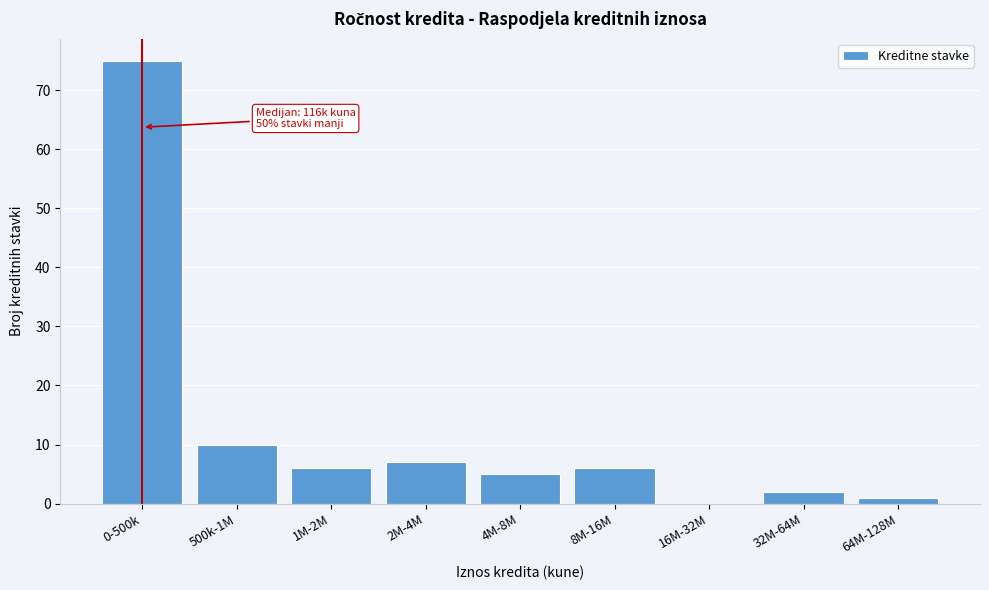

Reading left to right, extract all data points from this chart.

0-500k=75	500k-1M=10	1M-2M=6	2M-4M=7	4M-8M=5	8M-16M=6	16M-32M=0	32M-64M=2	64M-128M=1